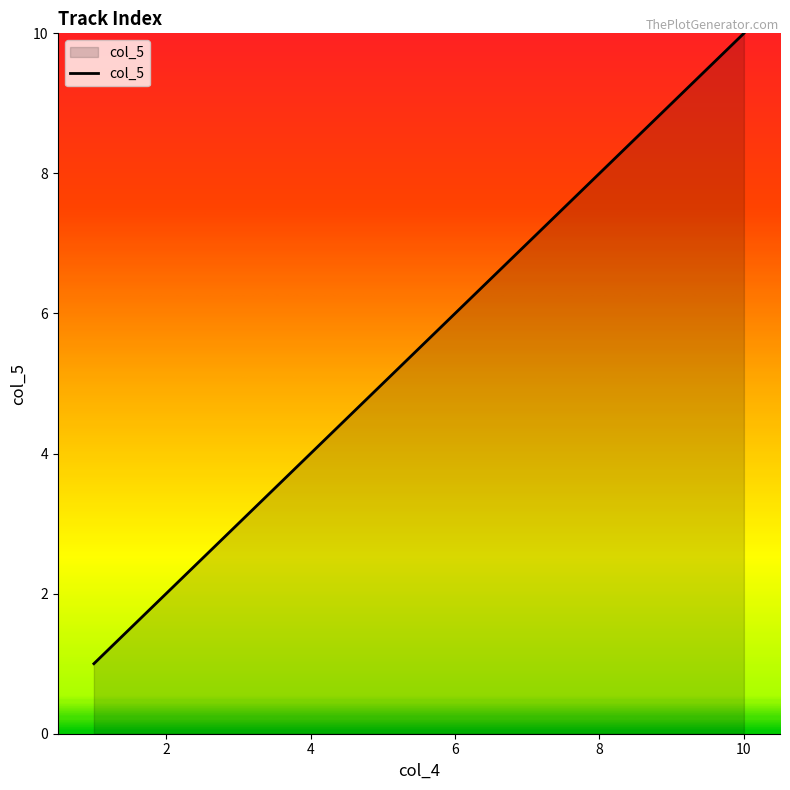

What is the greatest value displayed?

10